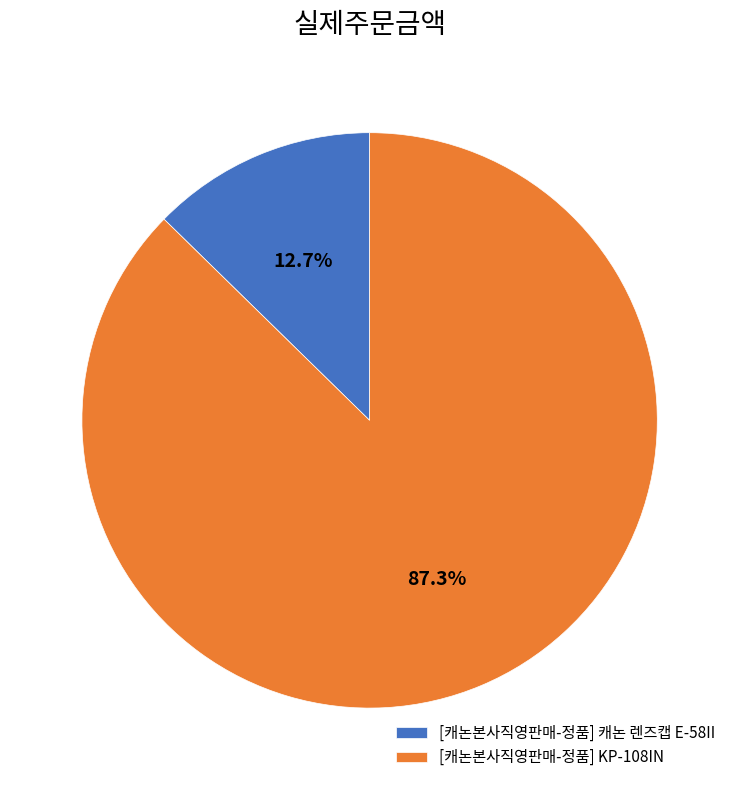

Rank the categories by value from highest to lowest.

[캐논본사직영판매-정품] KP-108IN, [캐논본사직영판매-정품] 캐논 렌즈캡 E-58II